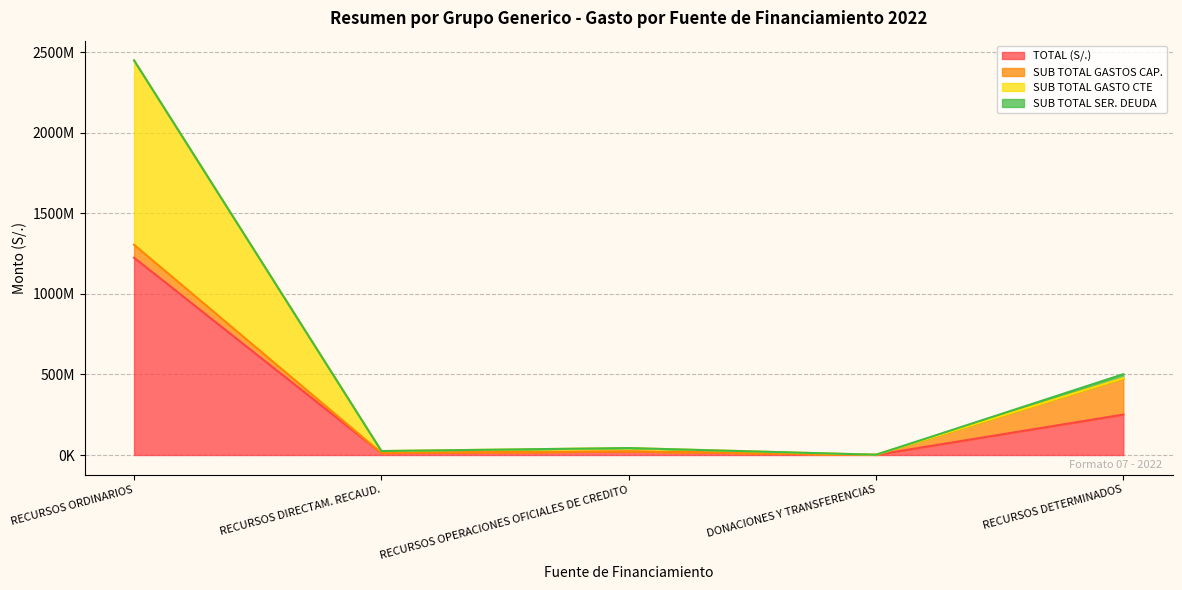

True or false: SUB TOTAL GASTO CTE and TOTAL (S/.) intersect in this chart.

False